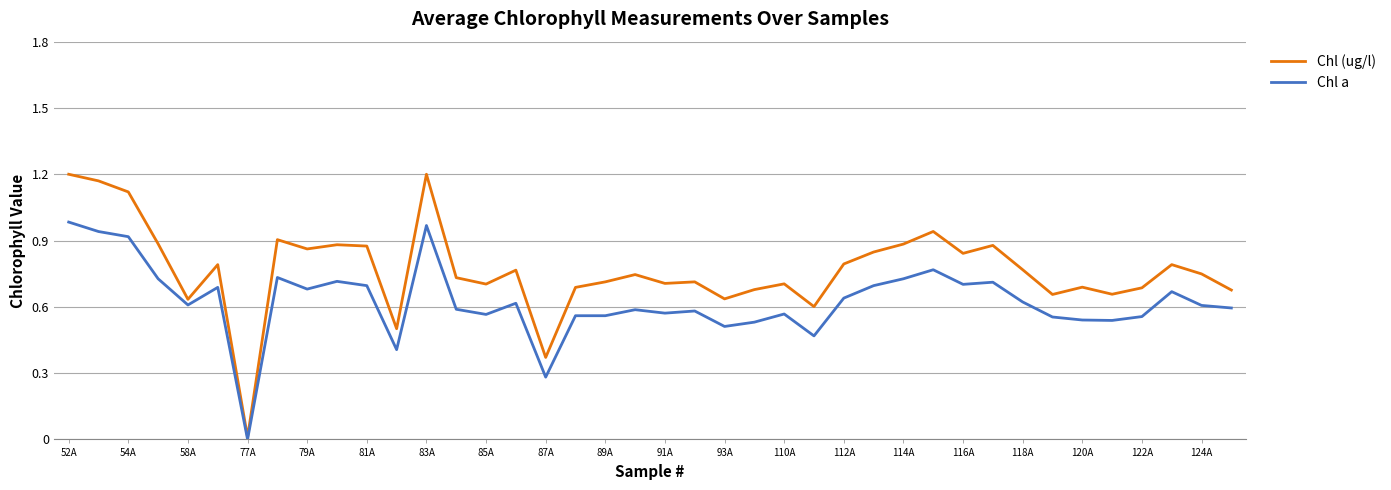

List the series in order of their overall mean, lowest first.

Chl a, Chl (ug/l)